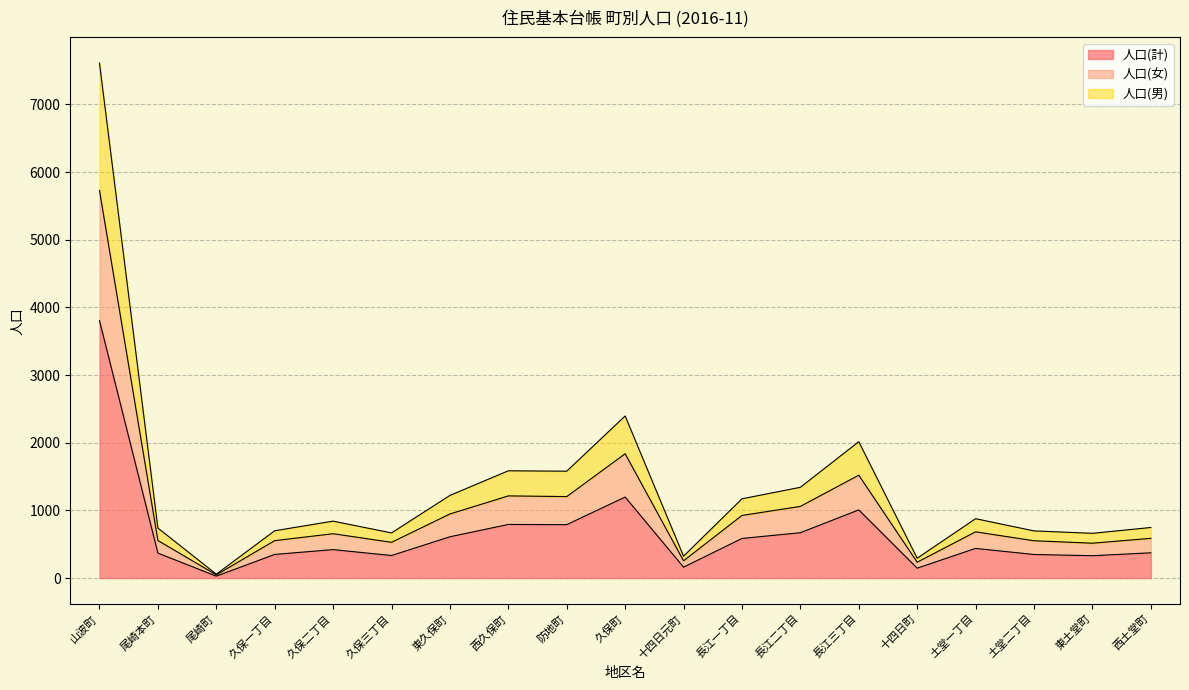

Between 東土堂町 and 西土堂町, which series saw the biggest shift?

人口(男)